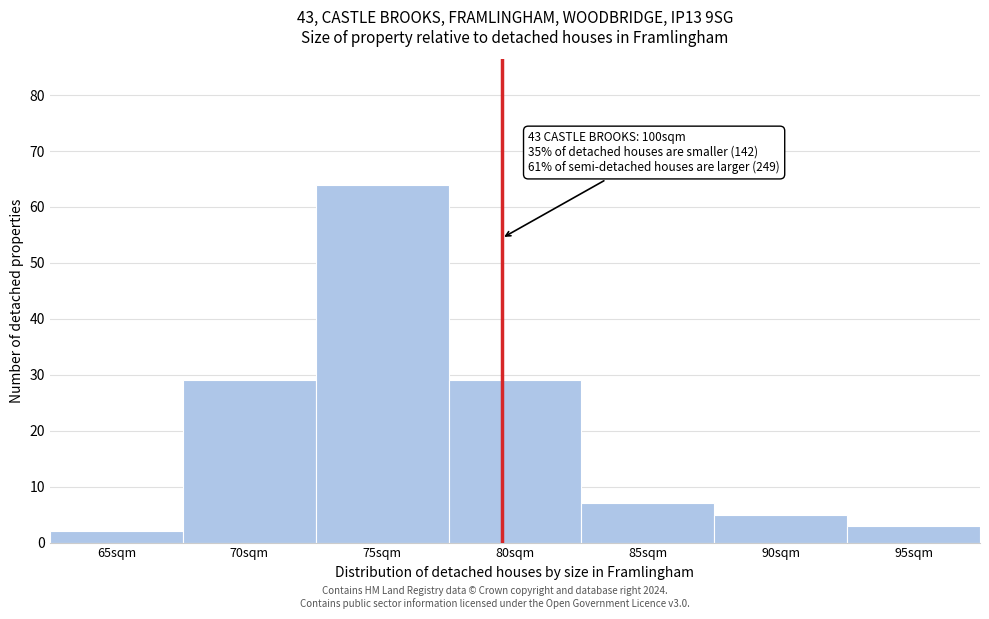

Reading left to right, extract all data points from this chart.

65sqm=2	70sqm=29	75sqm=64	80sqm=29	85sqm=7	90sqm=5	95sqm=3